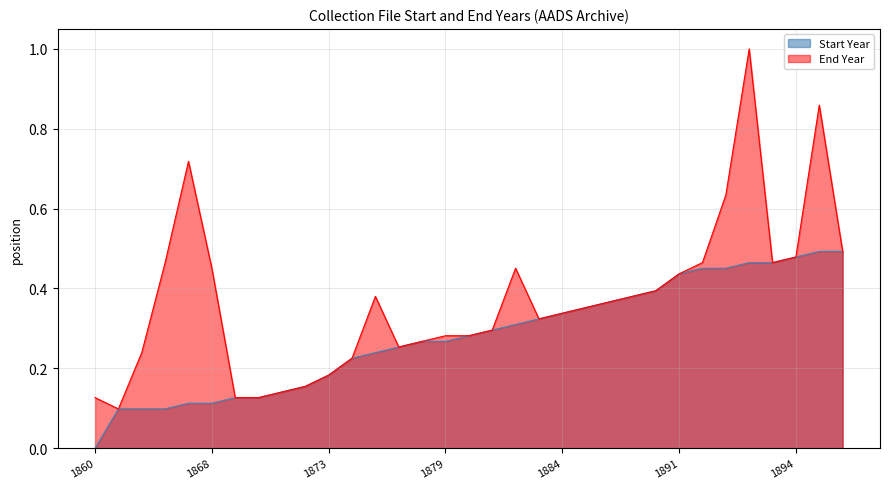

True or false: End Year has more than 0 points higher than both neighbors.

True